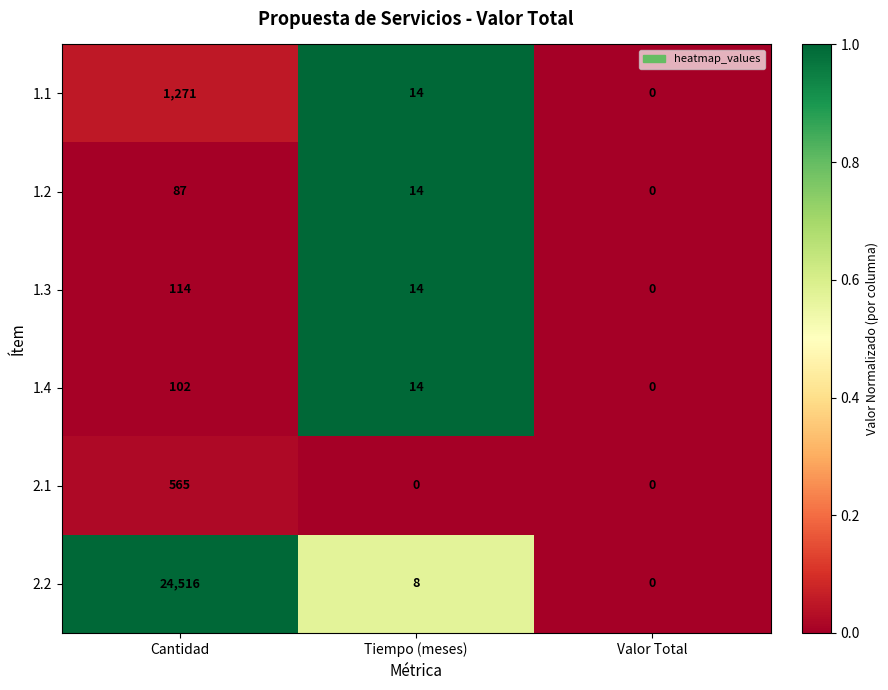

At which category is the sum across all series the highest?

Cantidad